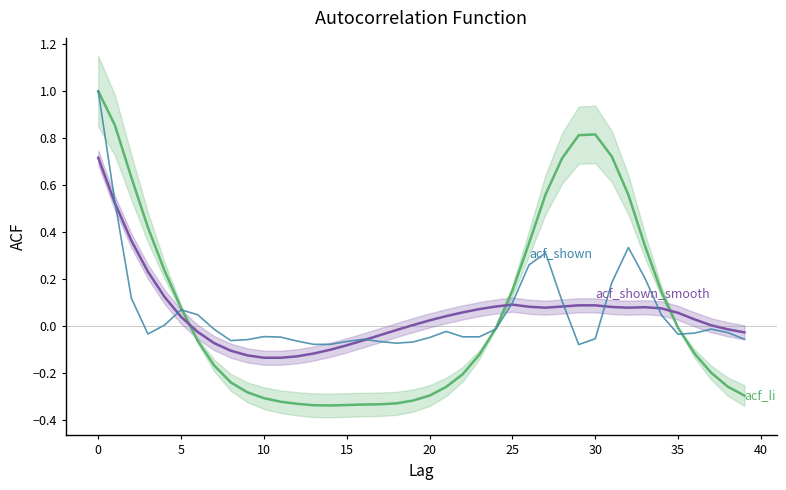

Which has a higher value, 30 or 15?

30